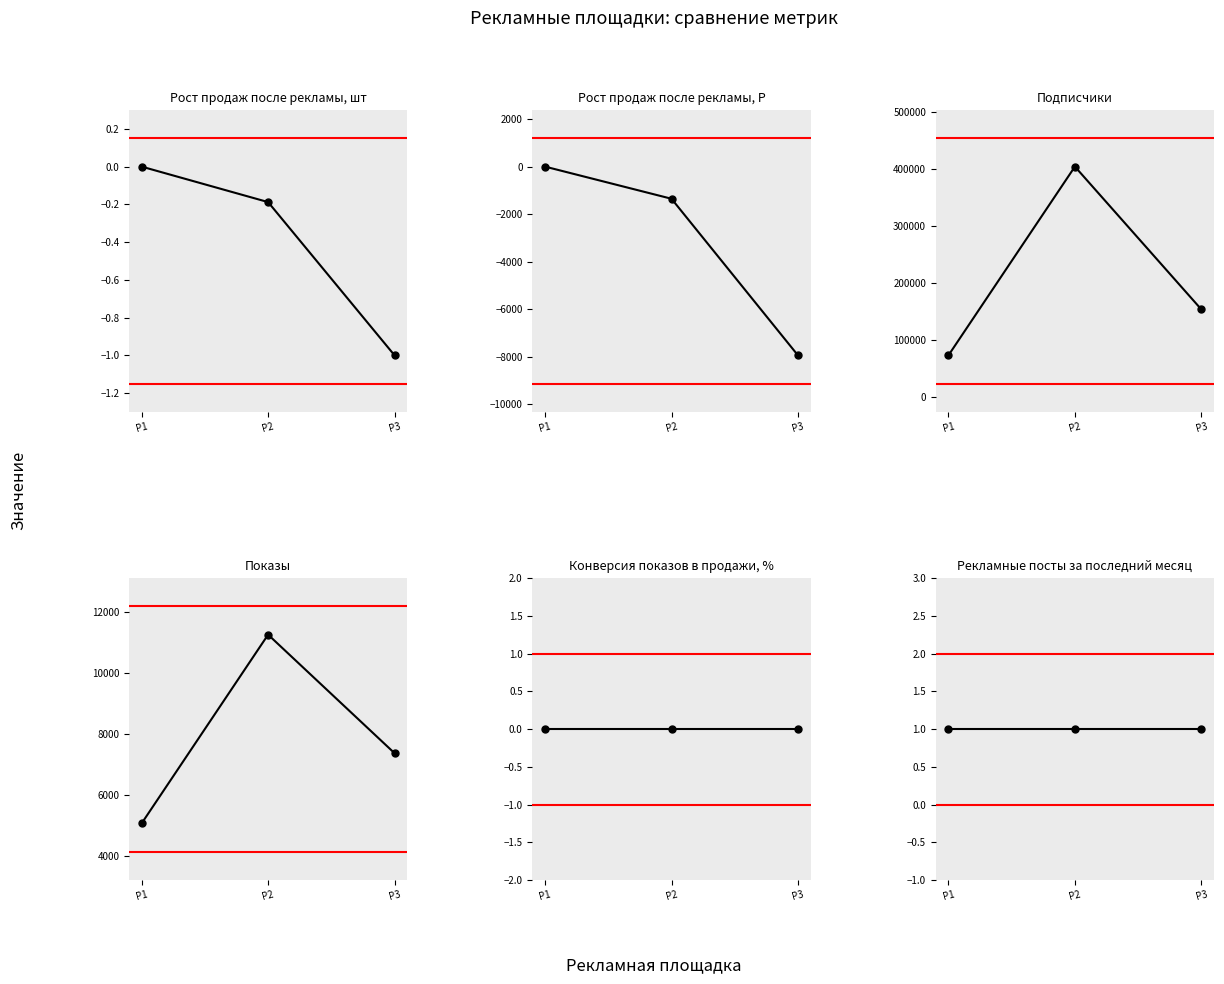

At P3, list the series in order from largest to smallest.

Подписчики, Показы, Рекламные посты за последний месяц, Конверсия показов в продажи, %, Рост продаж после рекламы, шт, Рост продаж после рекламы, Р